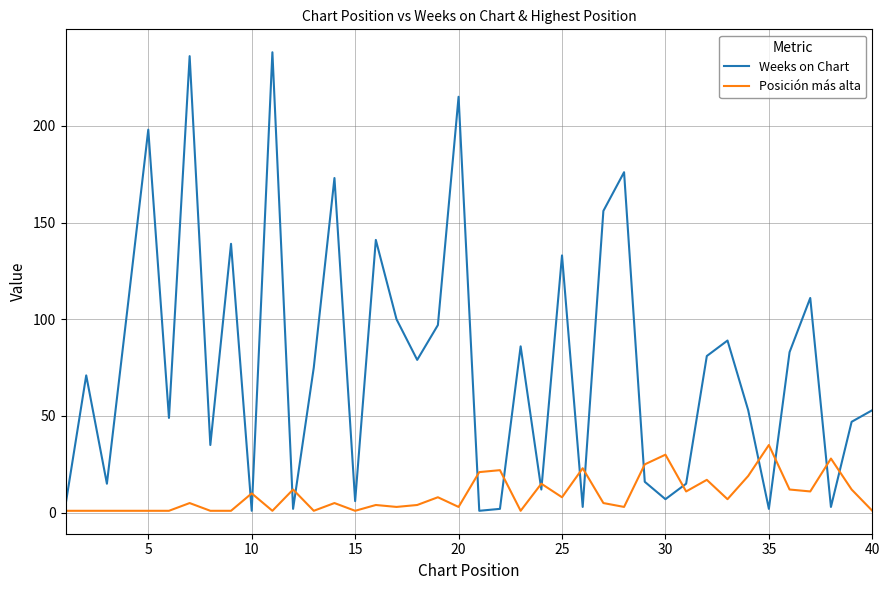

At how many categories does at least one series exceed 210?

3